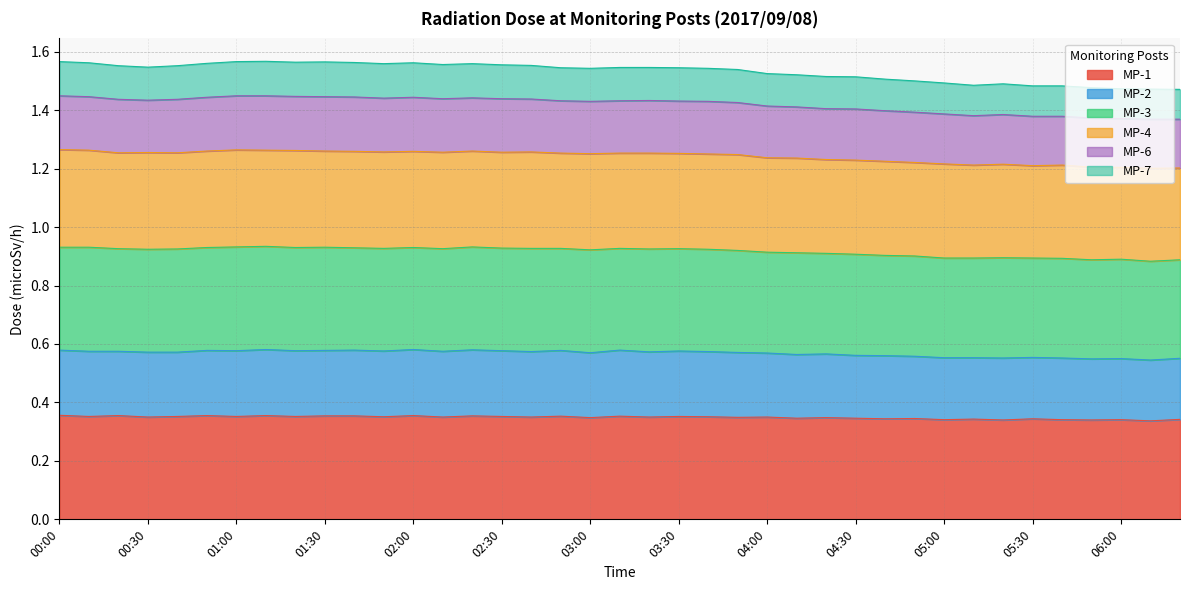

What is the approximate value of MP-1 at 03:10?

0.4